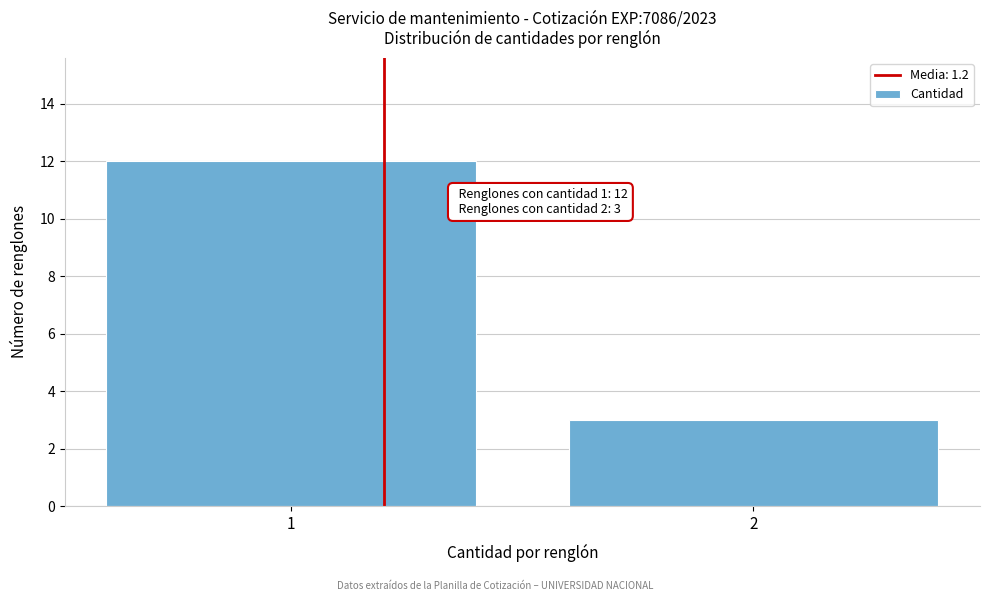

Reading left to right, transcribe all the data shown in this chart.

1=12	2=3